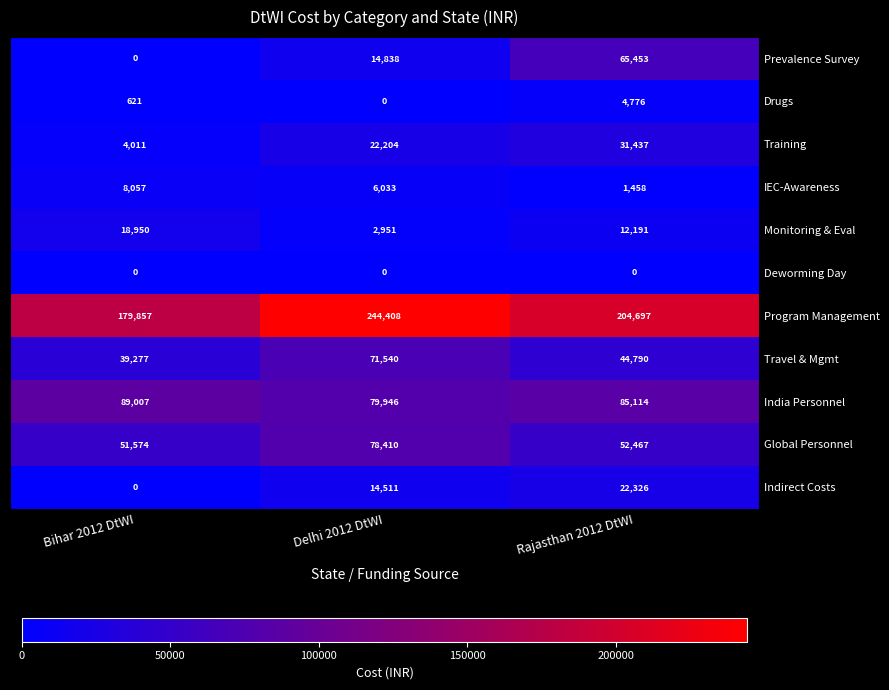

The value of Travel & Mgmt at Delhi 2012 DtWI is 71540. True or false?

True